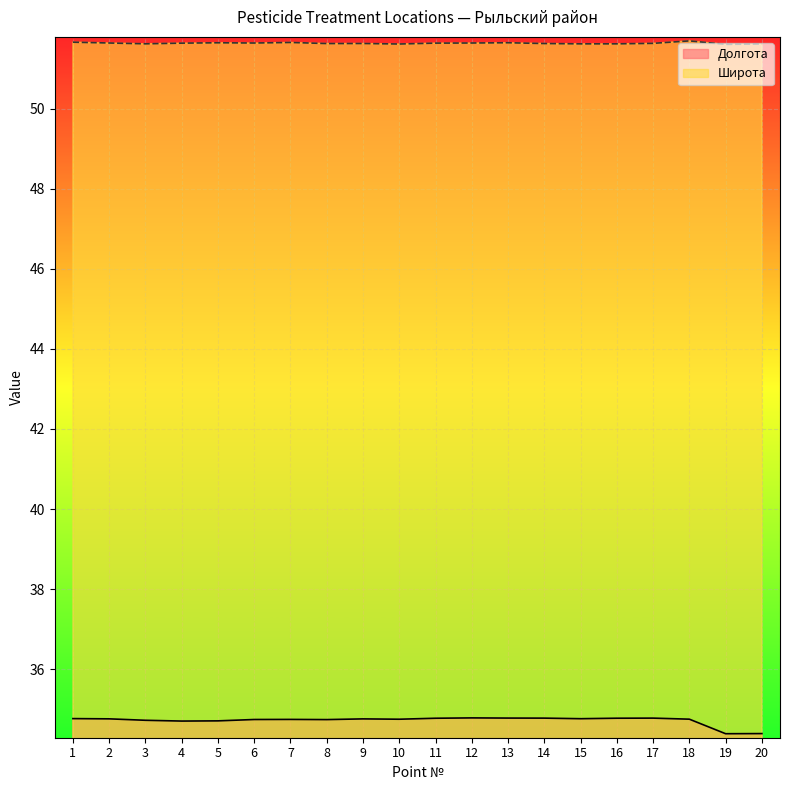

Reading right to left, what are all the values shown in this chart?

Долгота: 34.4	34.4	34.7	34.8	34.8	34.8	34.8	34.8	34.8	34.8	34.7	34.8	34.7	34.7	34.7	34.7	34.7	34.7	34.8	34.8
Широта: 51.6	51.6	51.7	51.6	51.6	51.6	51.6	51.6	51.6	51.6	51.6	51.6	51.6	51.7	51.6	51.6	51.6	51.6	51.6	51.7